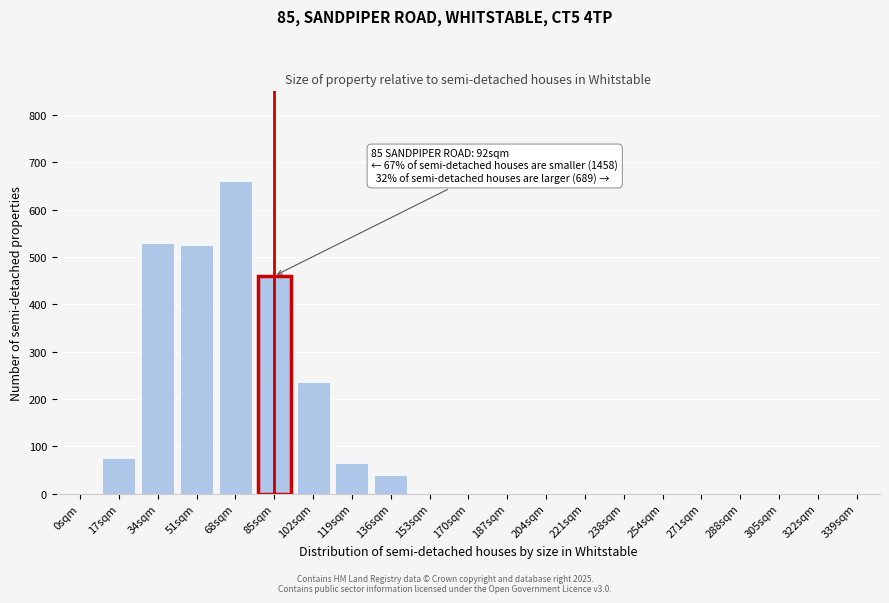

Reading left to right, what are all the values shown in this chart?

0sqm=0	17sqm=75	34sqm=530	51sqm=525	68sqm=660	85sqm=460	102sqm=235	119sqm=65	136sqm=40	153sqm=0	170sqm=0	187sqm=0	204sqm=0	221sqm=0	238sqm=0	254sqm=0	271sqm=0	288sqm=0	305sqm=0	322sqm=0	339sqm=0